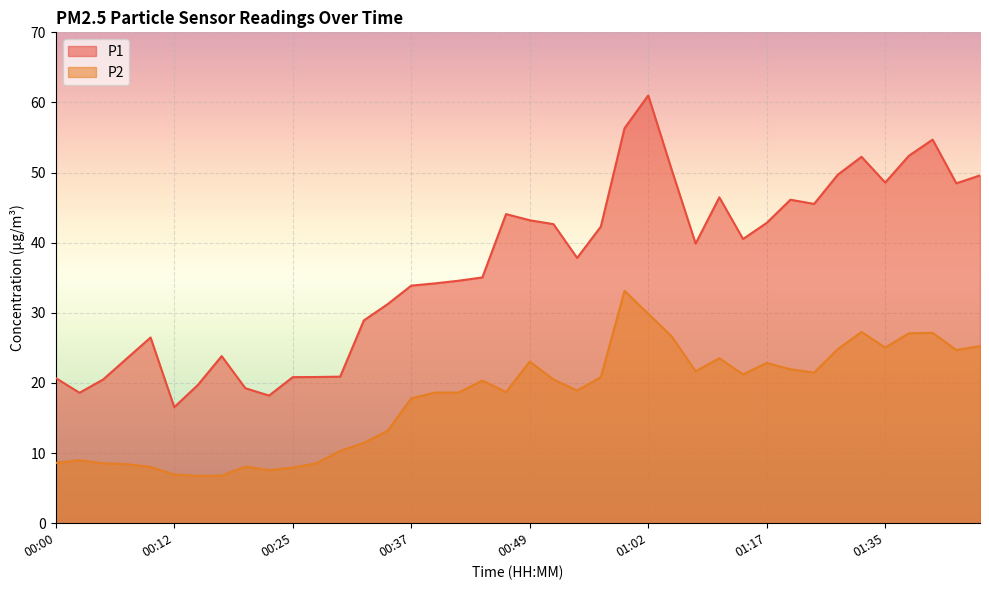

At which category is the sum across all series the highest?

01:02